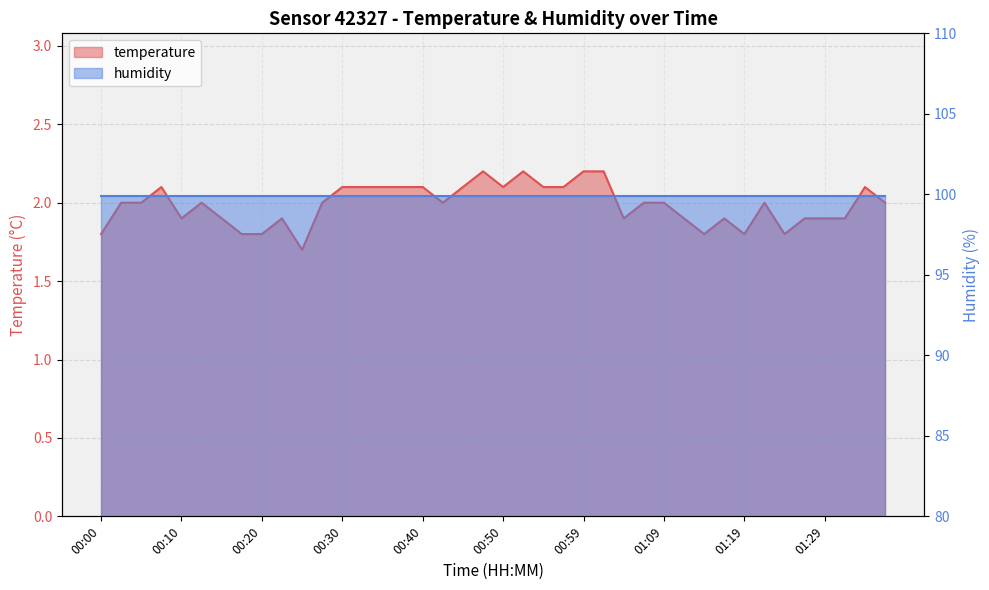

What is the smallest value displayed?

1.7